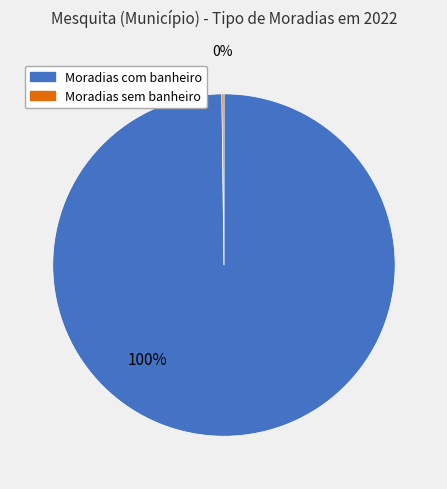

Which slice represents more than half of the pie?

Moradias com banheiro